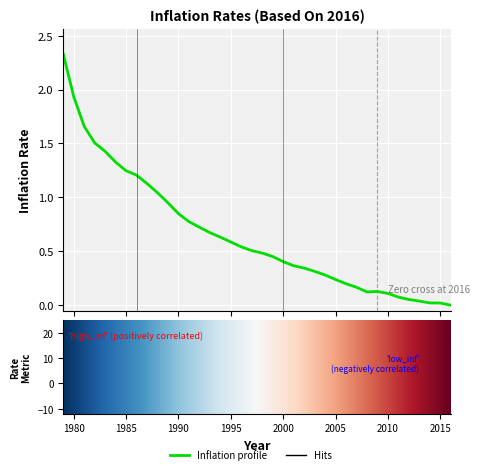

At which category does the chart reach its minimum across all series?

2016